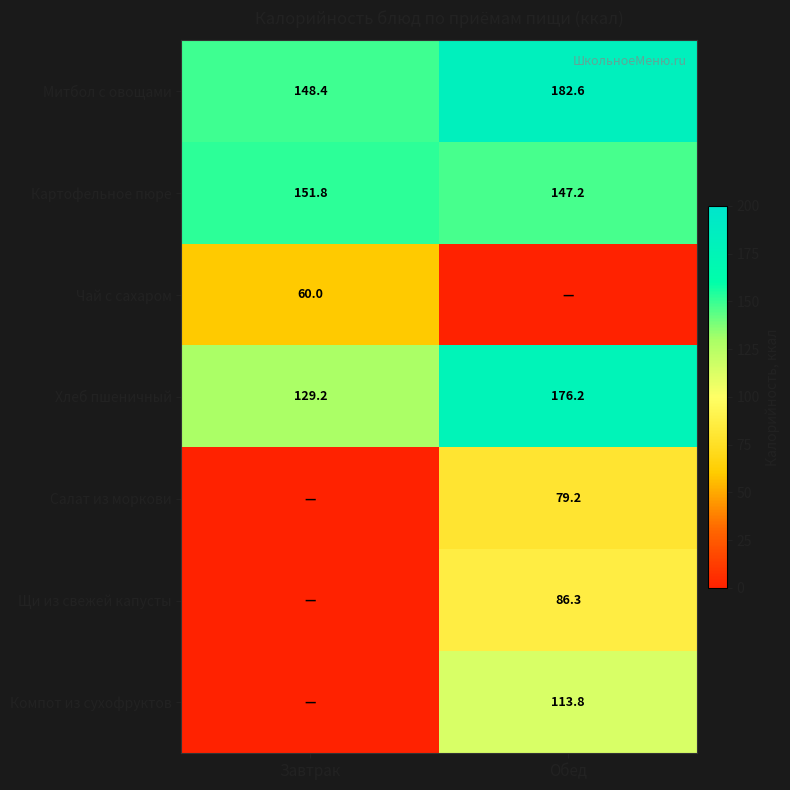

Where is Митбол с овощами nearest to the value 165?

Завтрак